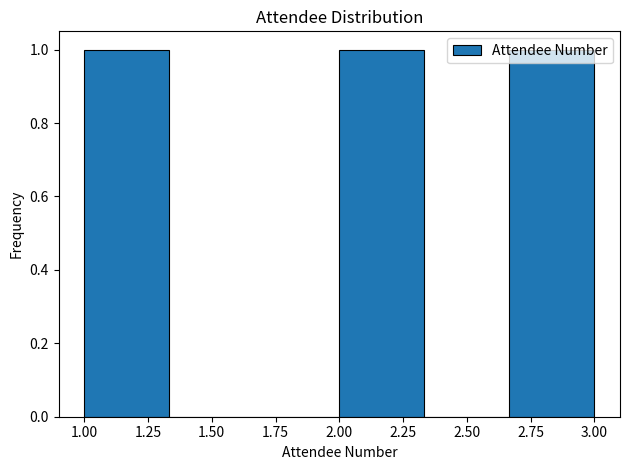

Reading left to right, list every bar in this chart as the range it spans on the x-axis followed by its height. Neither the bar edges nor the heights are printed on the chart, so give them approximately, as read against the axes.

1.00 to 1.35: 1
1.35 to 1.65: 0
1.65 to 2.00: 0
2.00 to 2.35: 1
2.35 to 2.65: 0
2.65 to 3.00: 1